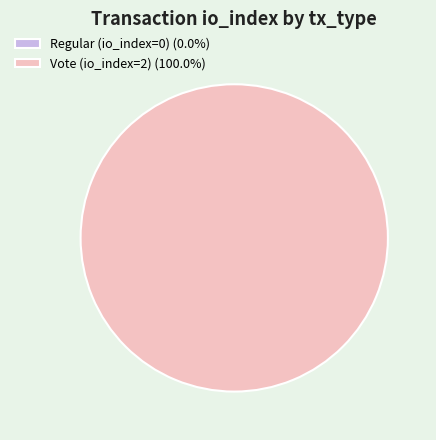

To the nearest percent, what is the difference between the Vote (io_index=2) and Regular (io_index=0) slice percentages?

100%